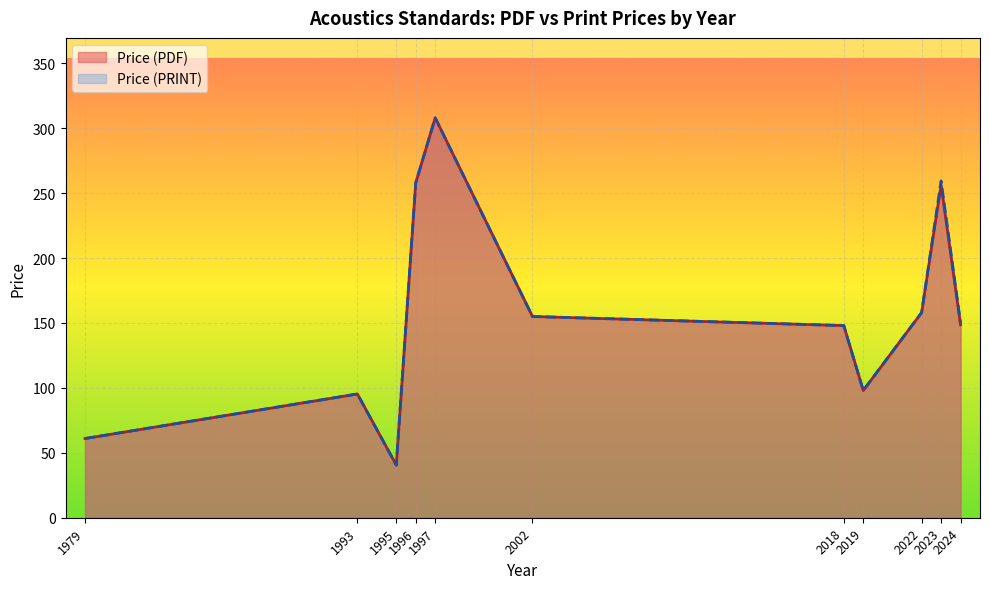

What is the total value across all series at 2024?

298.9